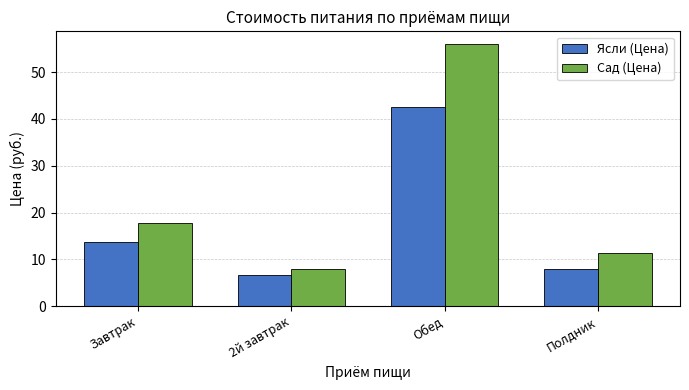

At which category is the sum across all series the highest?

Обед